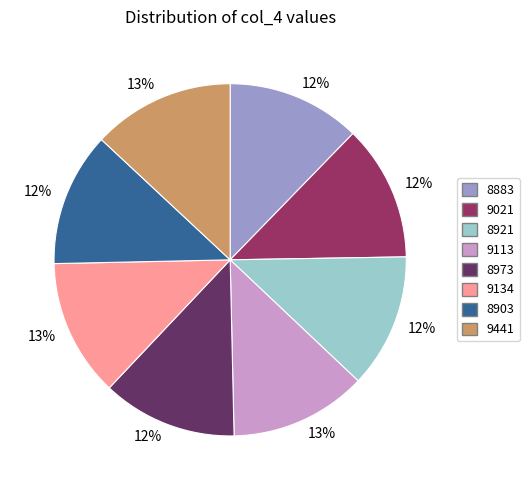

Count the number of slices in the pie.

8